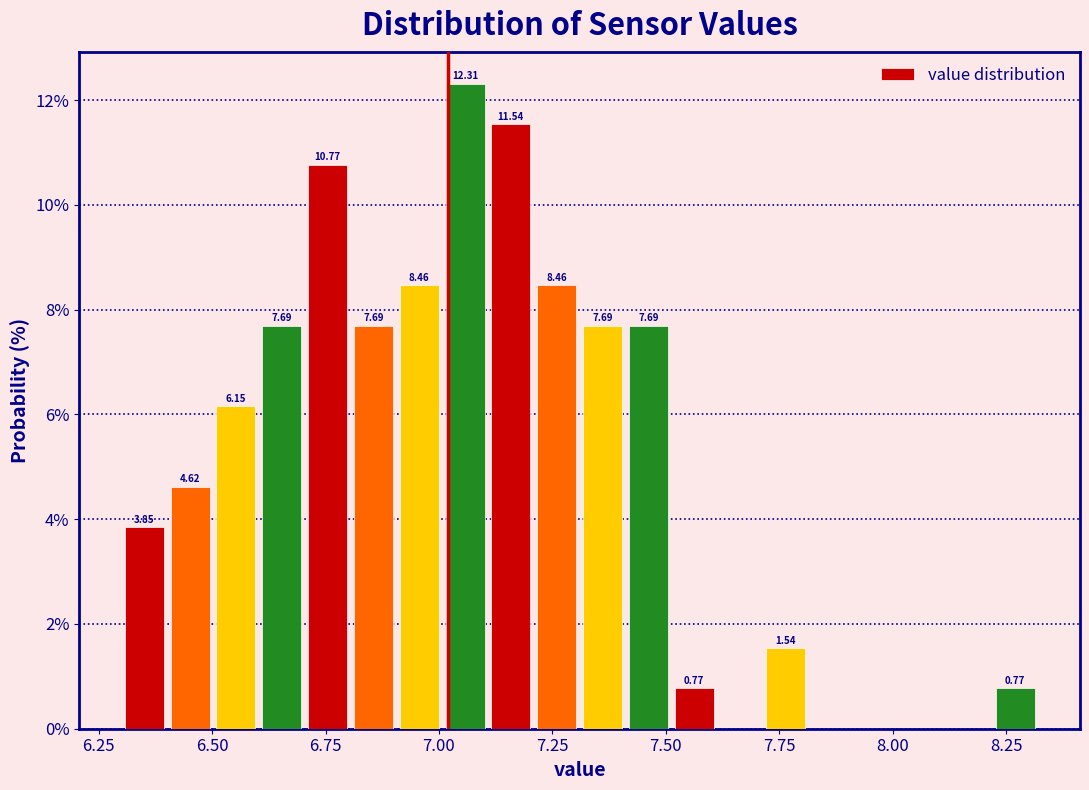

Around what value on the x-axis is the tallest bar? Give the approximate position of its centre, as read against the axis.

7.05